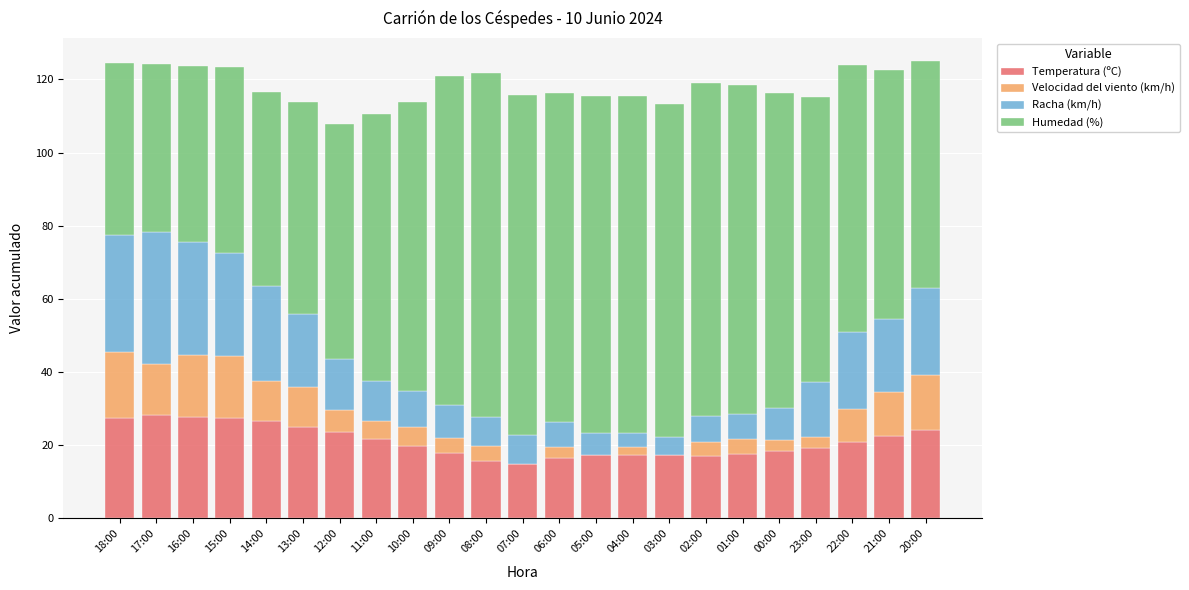

What is the total value across all series at 10:00?

113.9